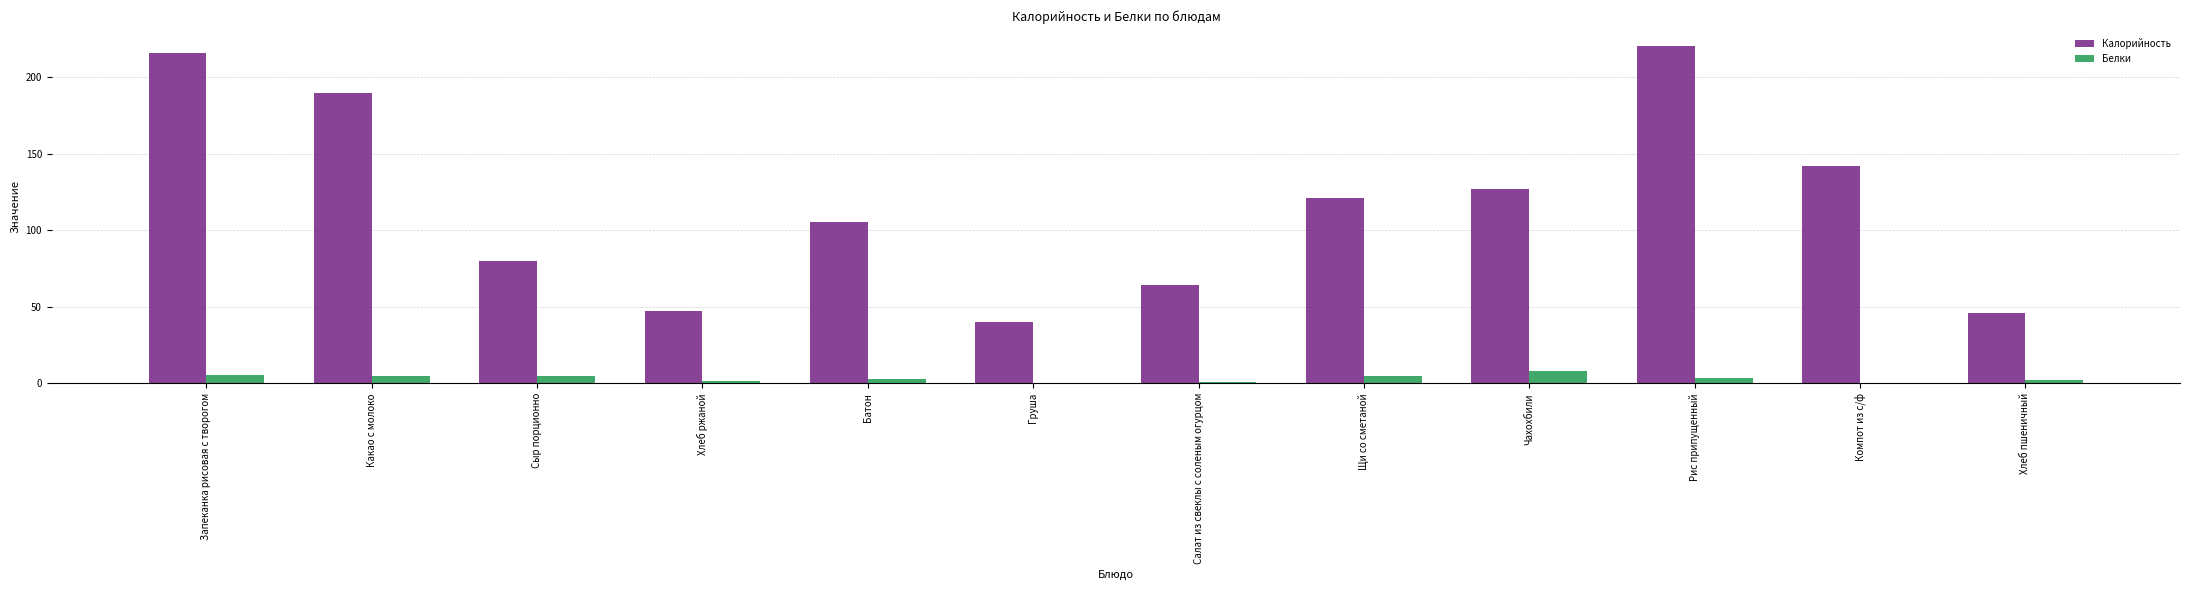

Which category has the highest value in the Калорийность series?

Рис припущенный